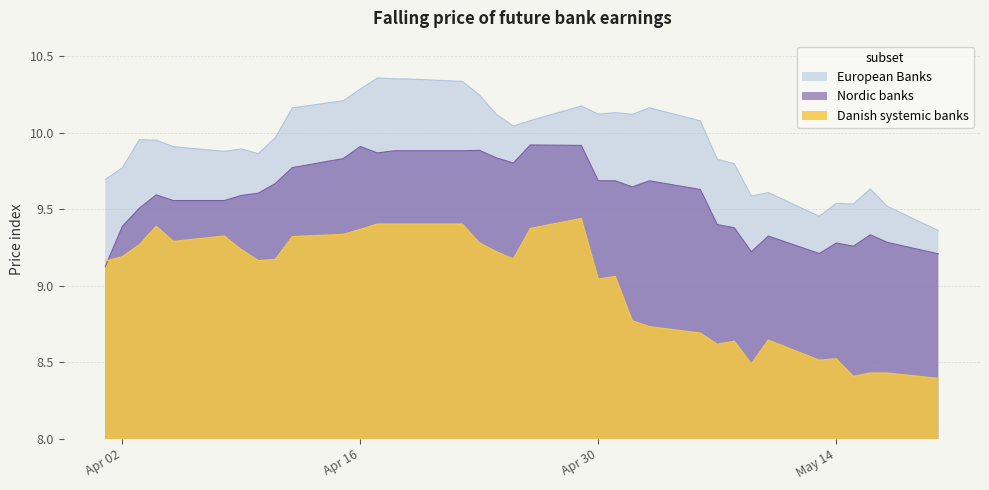

What is the sum of the European Banks values at 2019-04-01 and 2019-04-03?

19.6